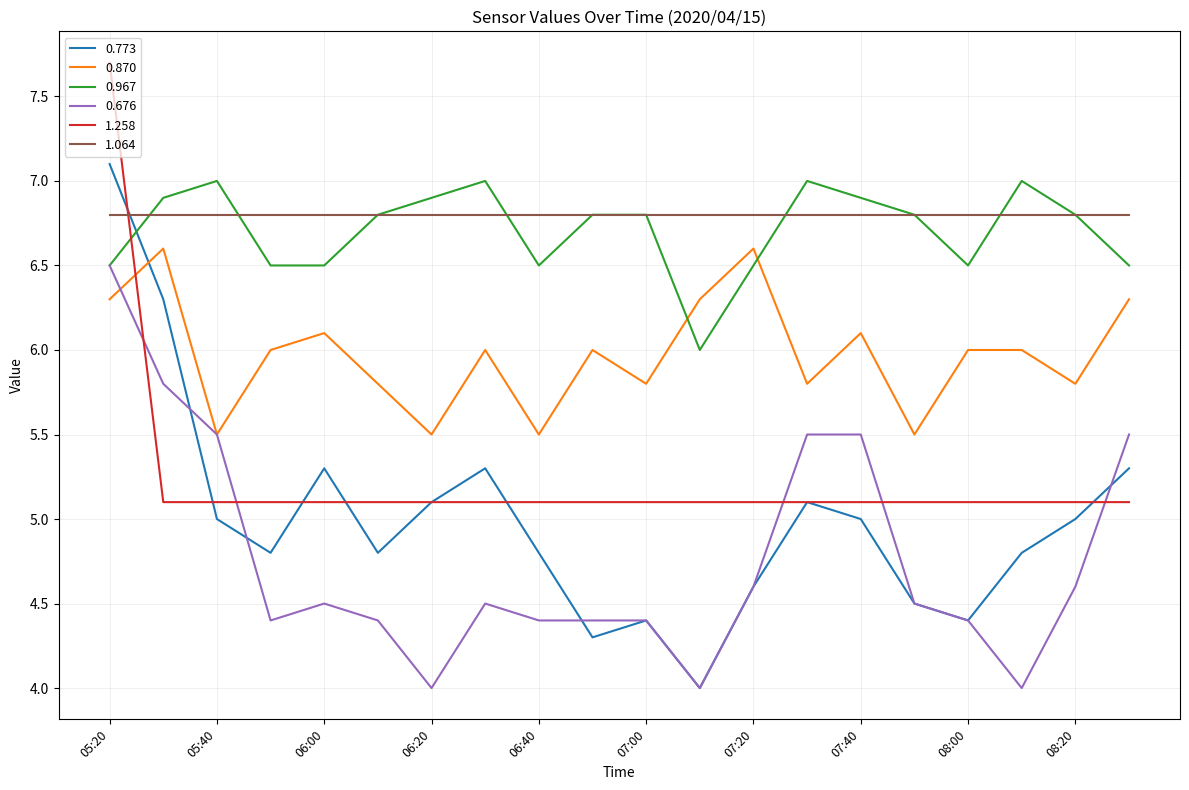

True or false: 0.870 and 0.773 cross at least once.

True